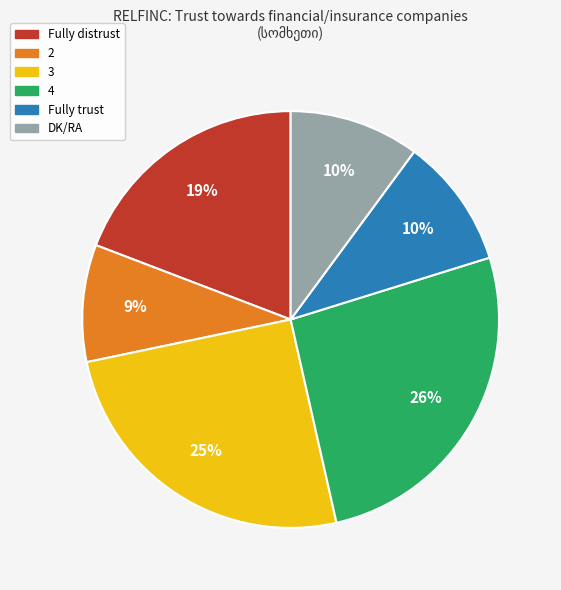

Does Fully distrust account for over 50% of the chart?

No